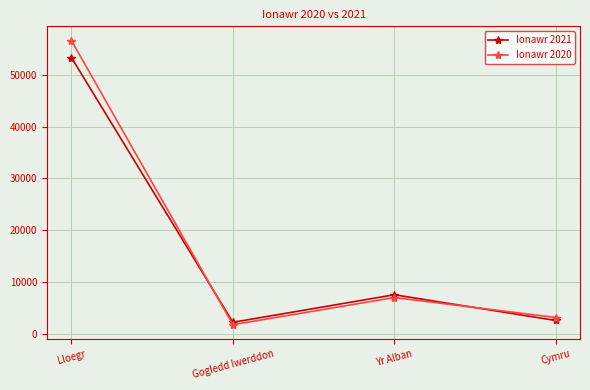

At how many categories does at least one series exceed 50071?

1